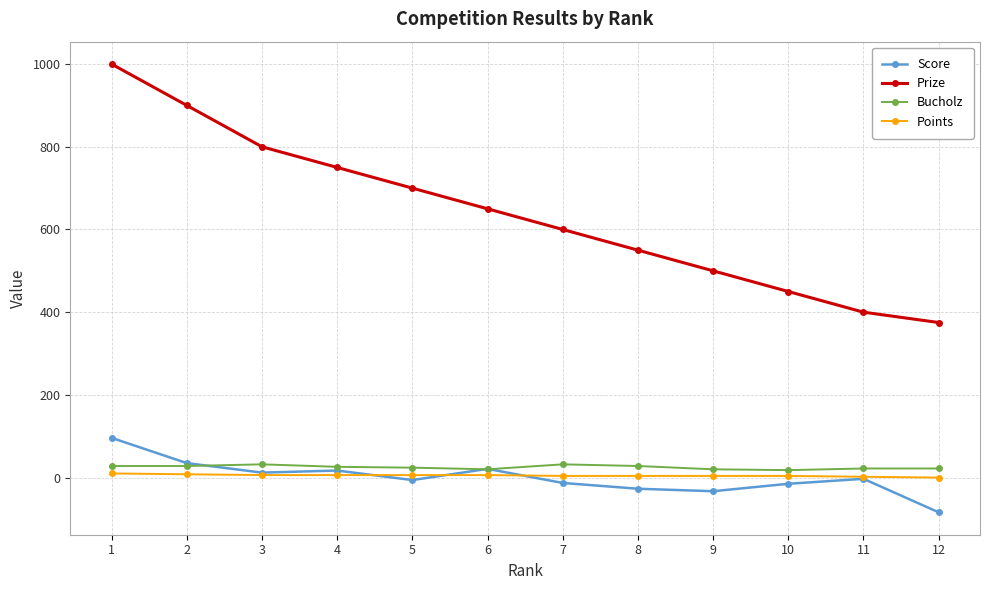

What is the spread (max minus min) of values at 2?

892